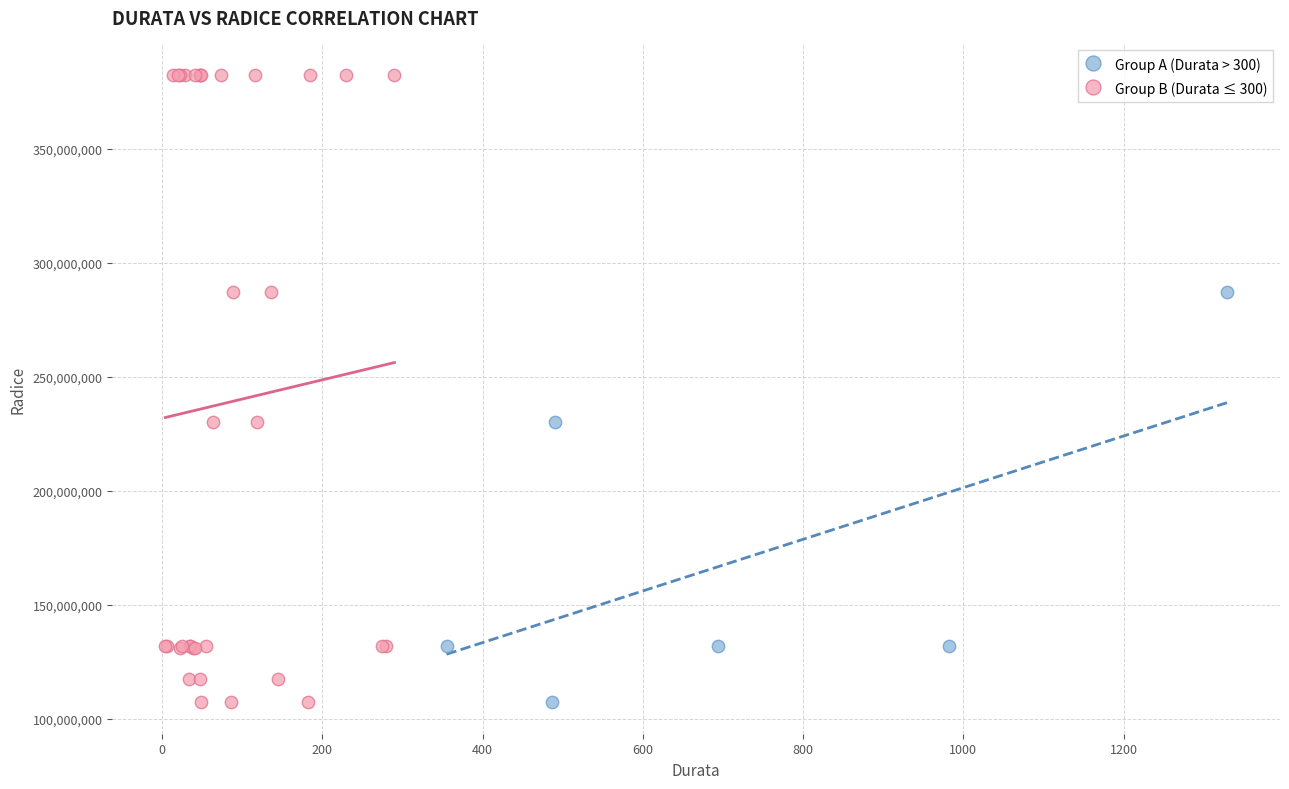

Which series has the largest Y range (max minus min)?

Group B (Durata ≤ 300)